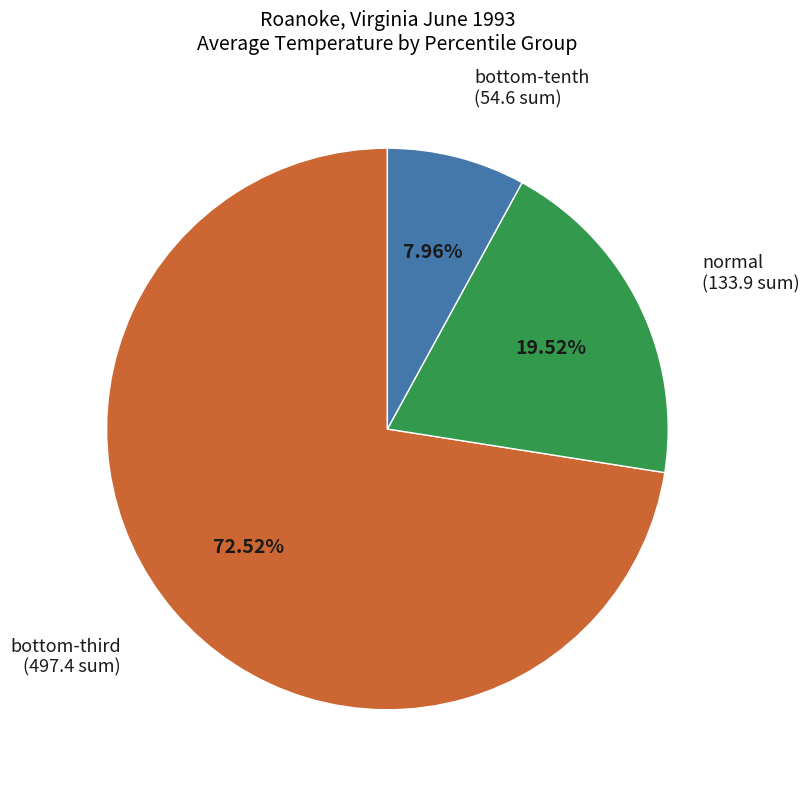

Is there a majority slice in this chart?

Yes